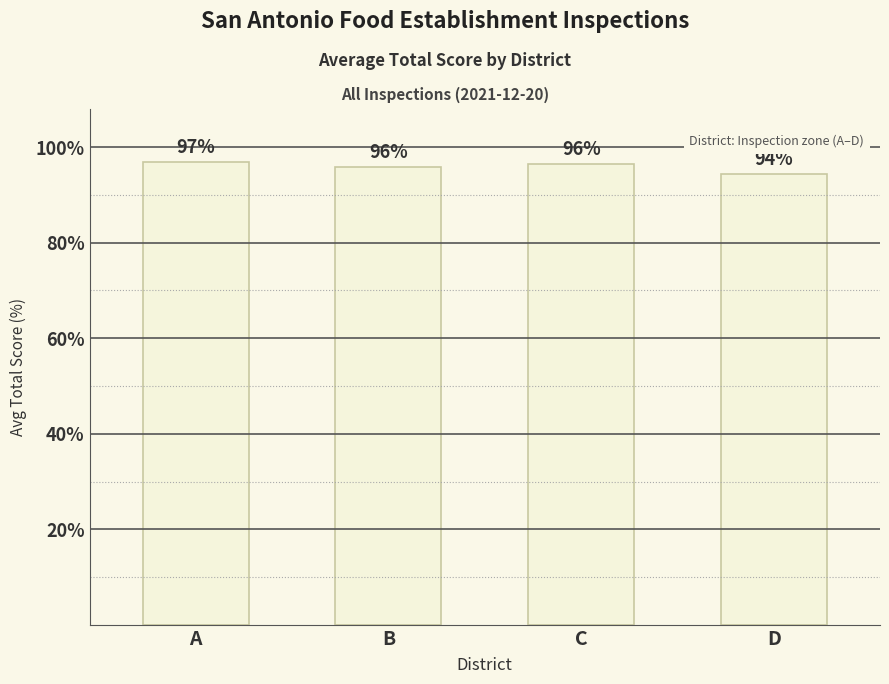

The value at B is 95.9. True or false?

True